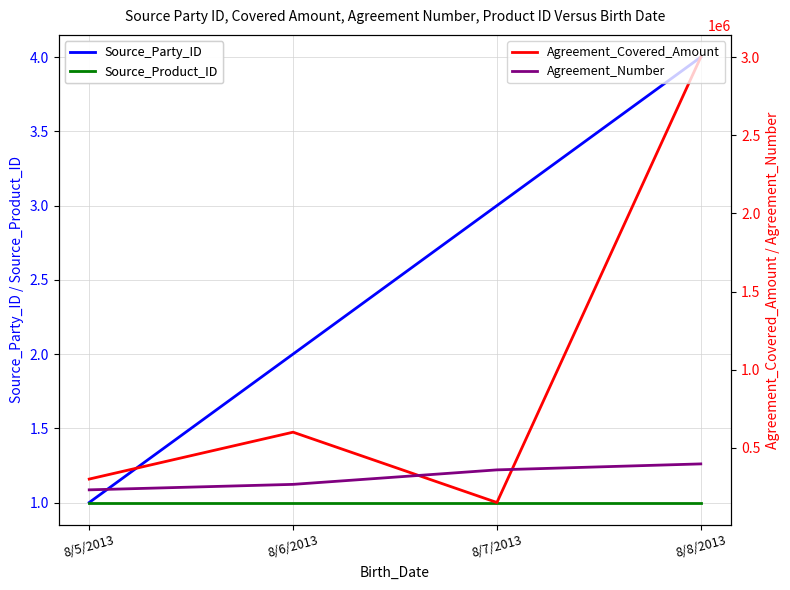

Reading left to right, transcribe all the data shown in this chart.

Source_Party_ID: 1	2	3	4
Source_Product_ID: 1	1	1	1
Agreement_Covered_Amount: 300000	600000	150000	3000000
Agreement_Number: 231017	266065	358819	397033